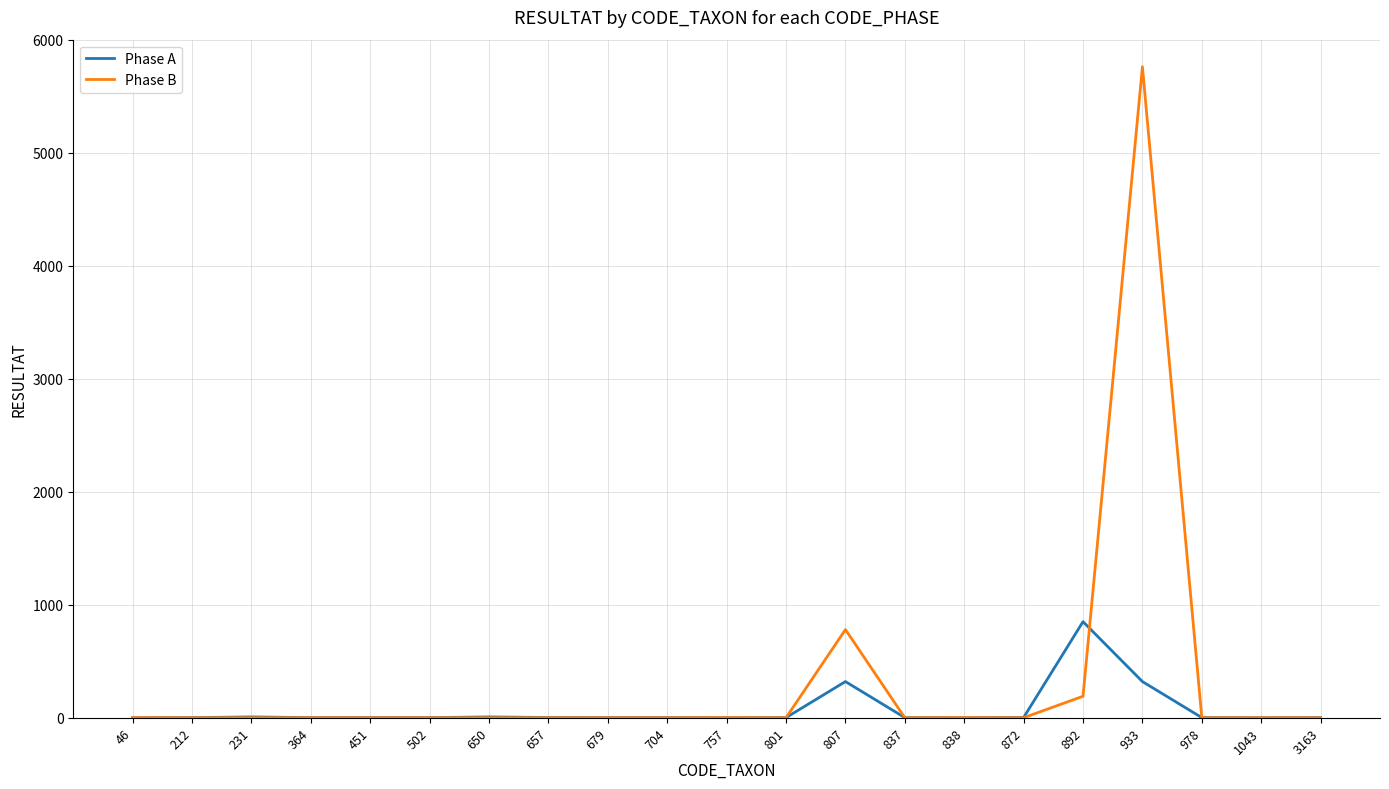

True or false: Phase B has more than 0 points higher than both neighbors.

True